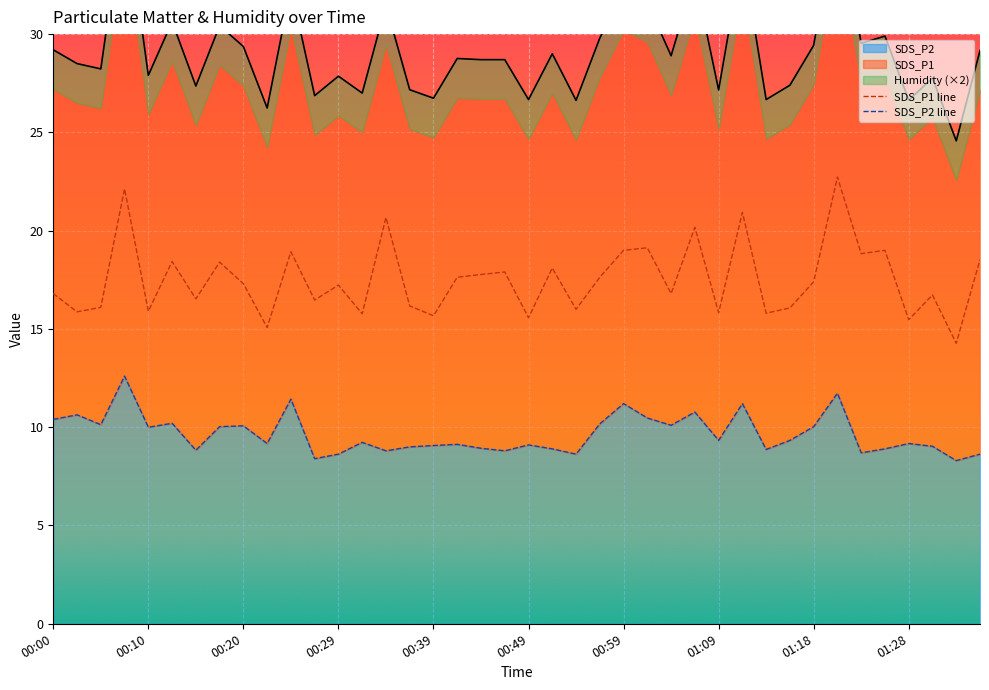

Which label corresponds to the smallest value in the chart?

01:33